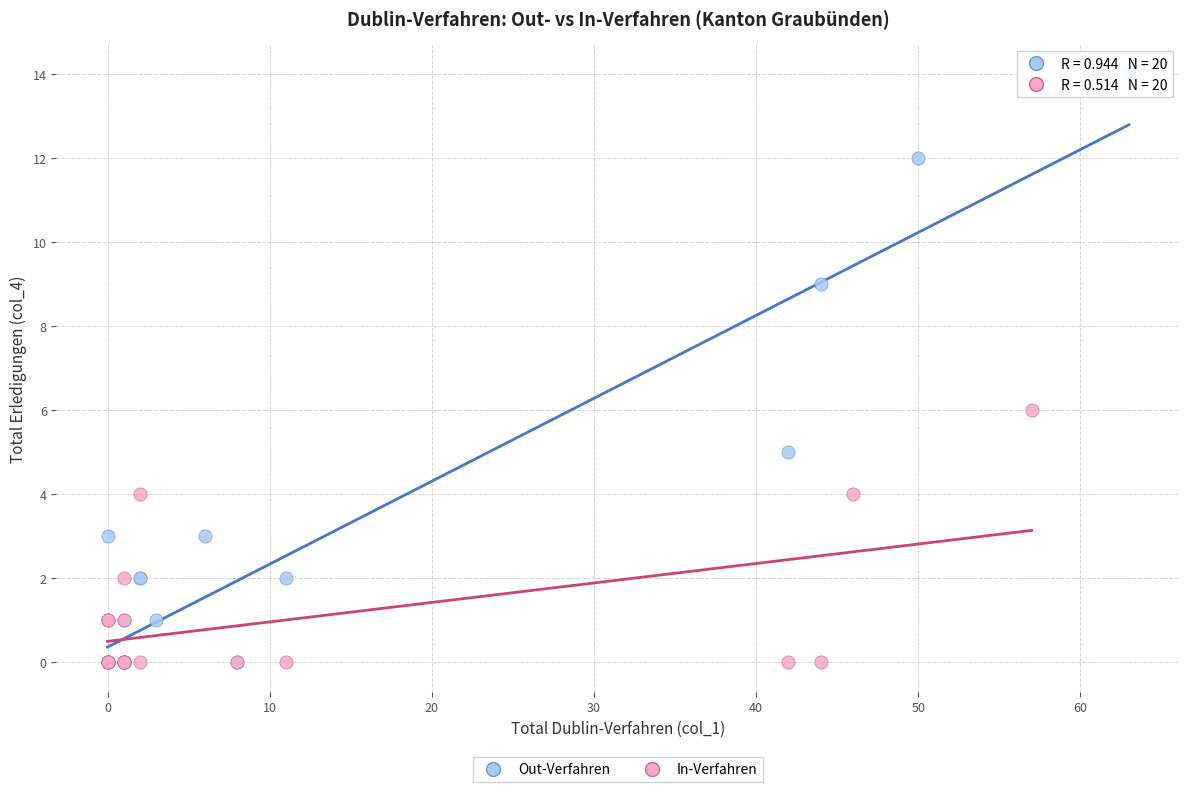

What are all the series names shown in the legend?

Out-Verfahren, In-Verfahren